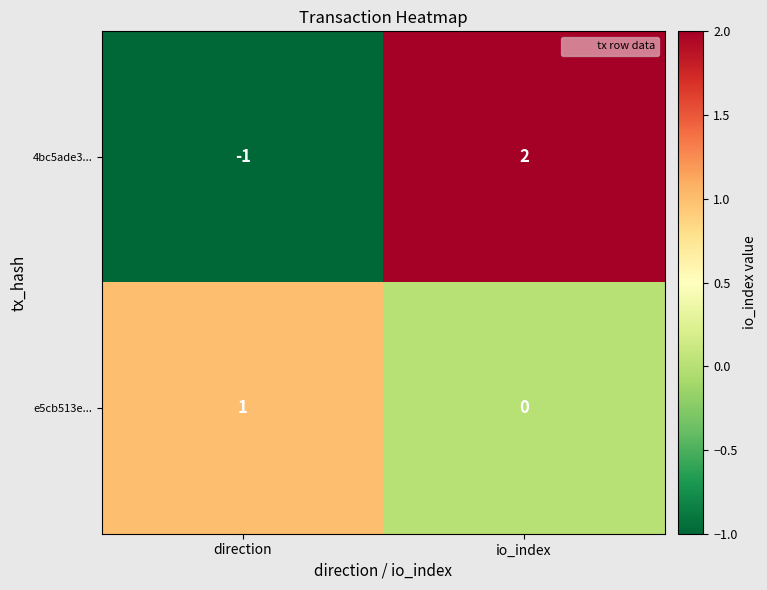

What is the difference between the 4bc5ade3... values at direction and io_index?

3